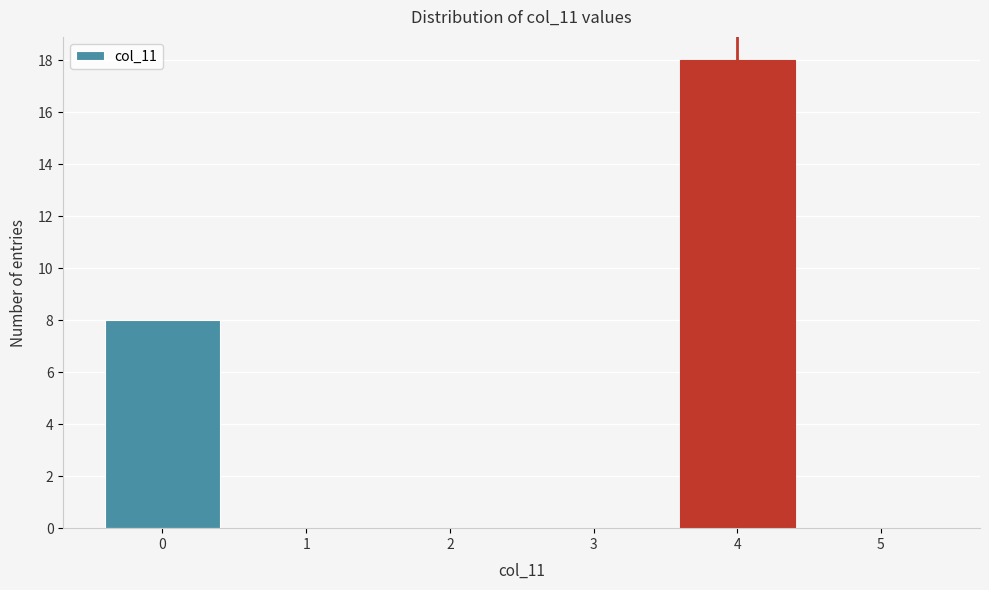

Reading left to right, list every bar in this chart as the range it spans on the x-axis followed by its height. The values are not printed on the chart, so give them approximately, as read against the axis.

-0.5 to 0.5: 8
0.5 to 1.5: 0
1.5 to 2.5: 0
2.5 to 3.5: 0
3.5 to 4.5: 18
4.5 to 5.5: 0